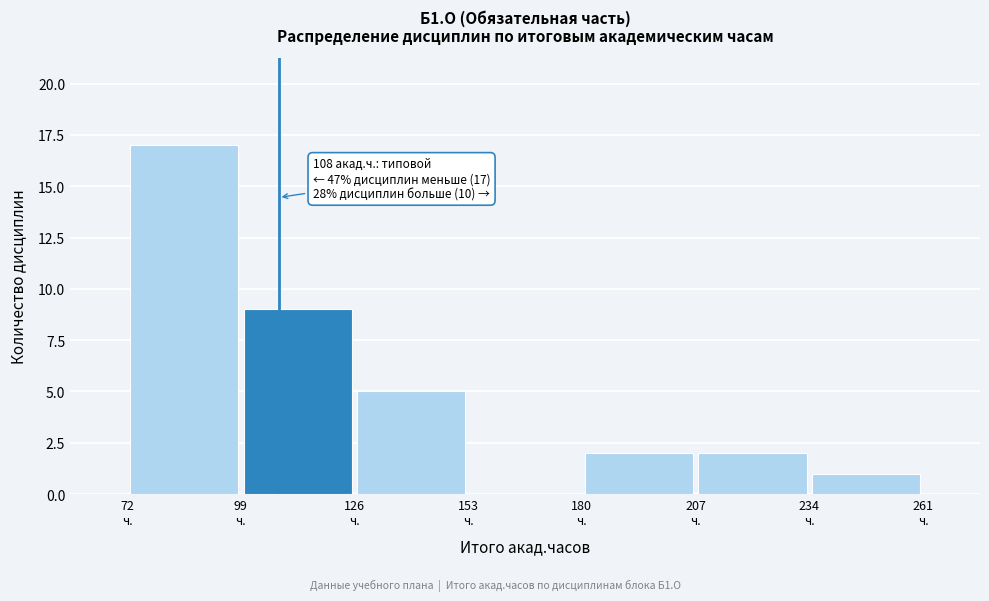

Over which range of the x-axis is the bar tallest?

72 to 99